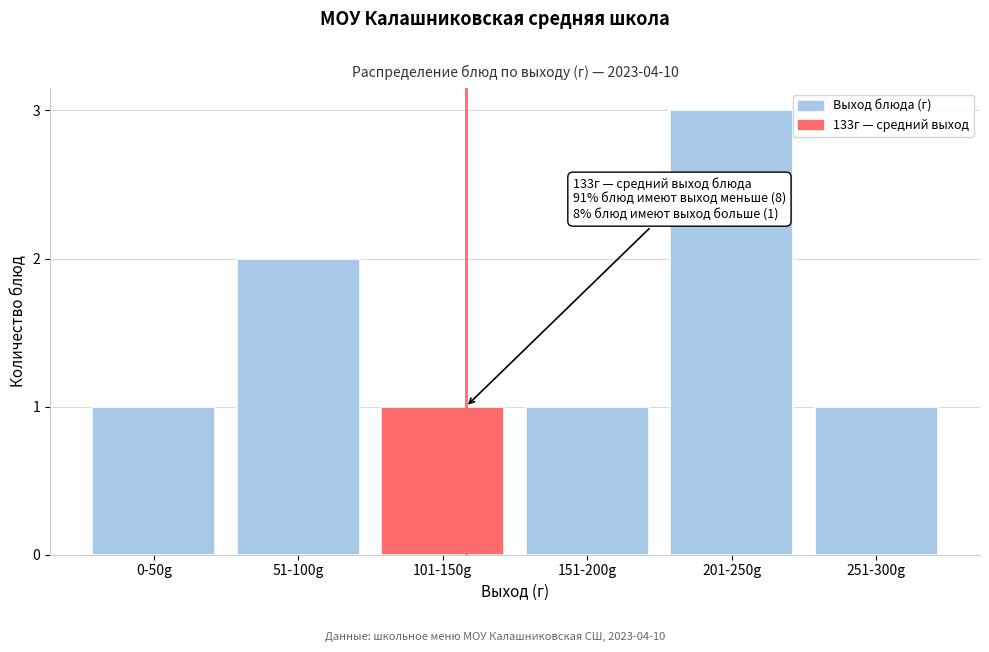

Reading left to right, list all the values displayed in this chart.

0-50g=1	51-100g=2	101-150g=1	151-200g=1	201-250g=3	251-300g=1